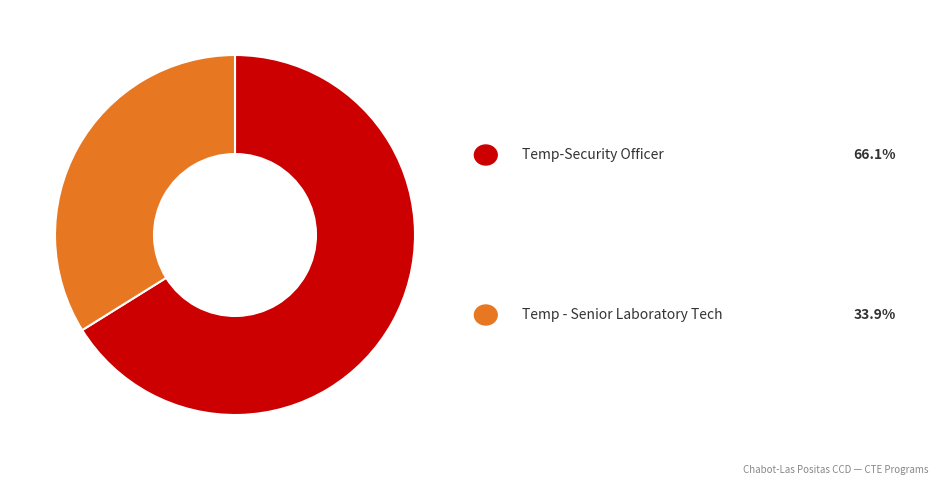

Does any single category account for the majority?

Yes